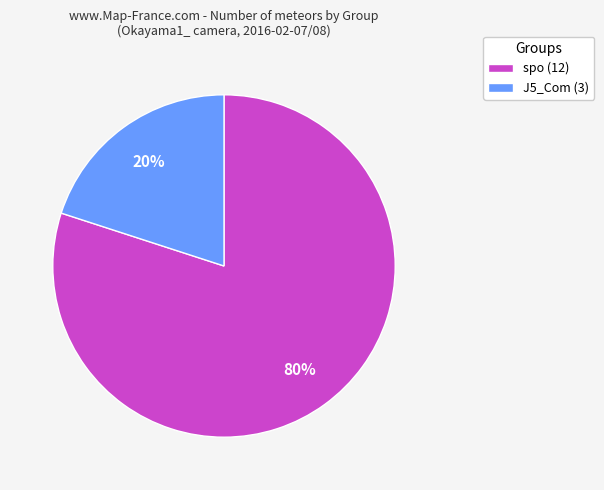

Combined, do J5_Com and spo account for over 50%?

Yes